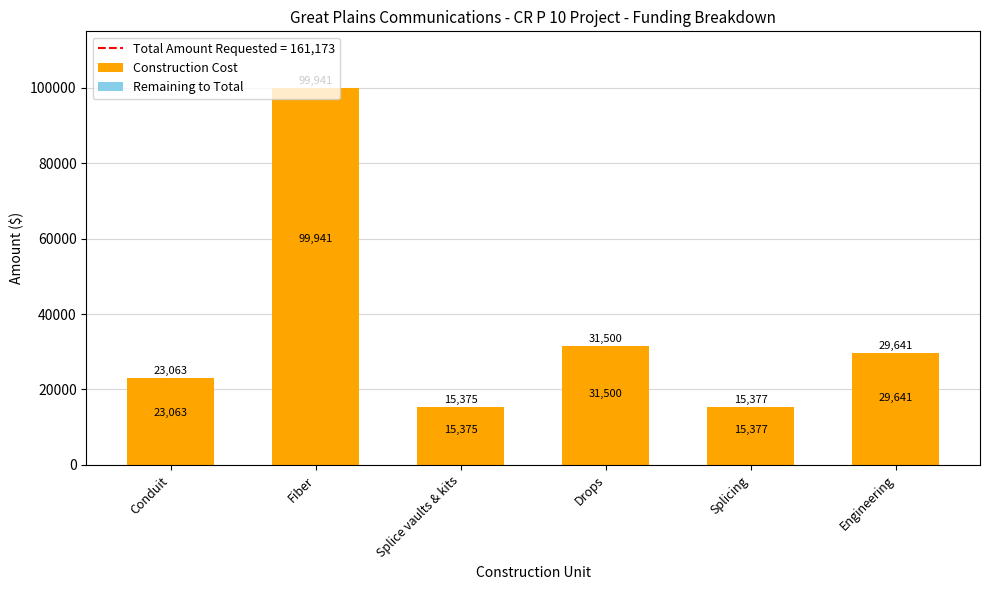

What is the label of the 3rd bar from the right?

Drops